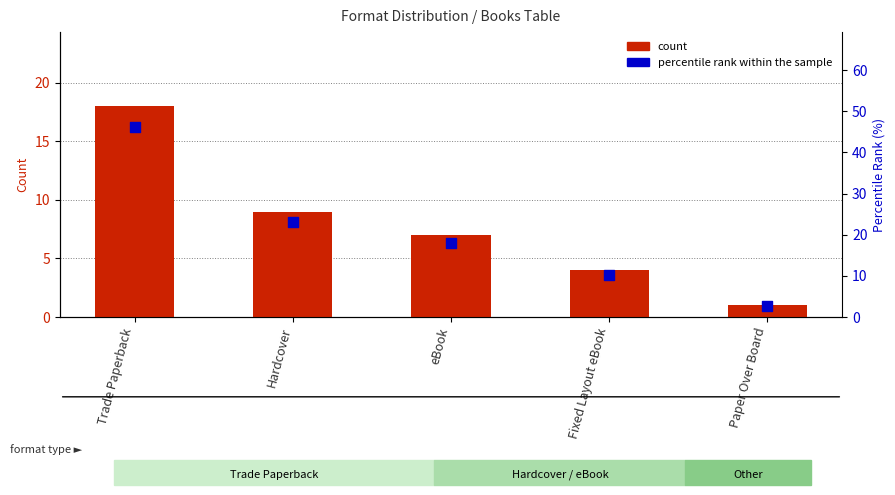

What are all the series names shown in the legend?

count, percentile rank within the sample